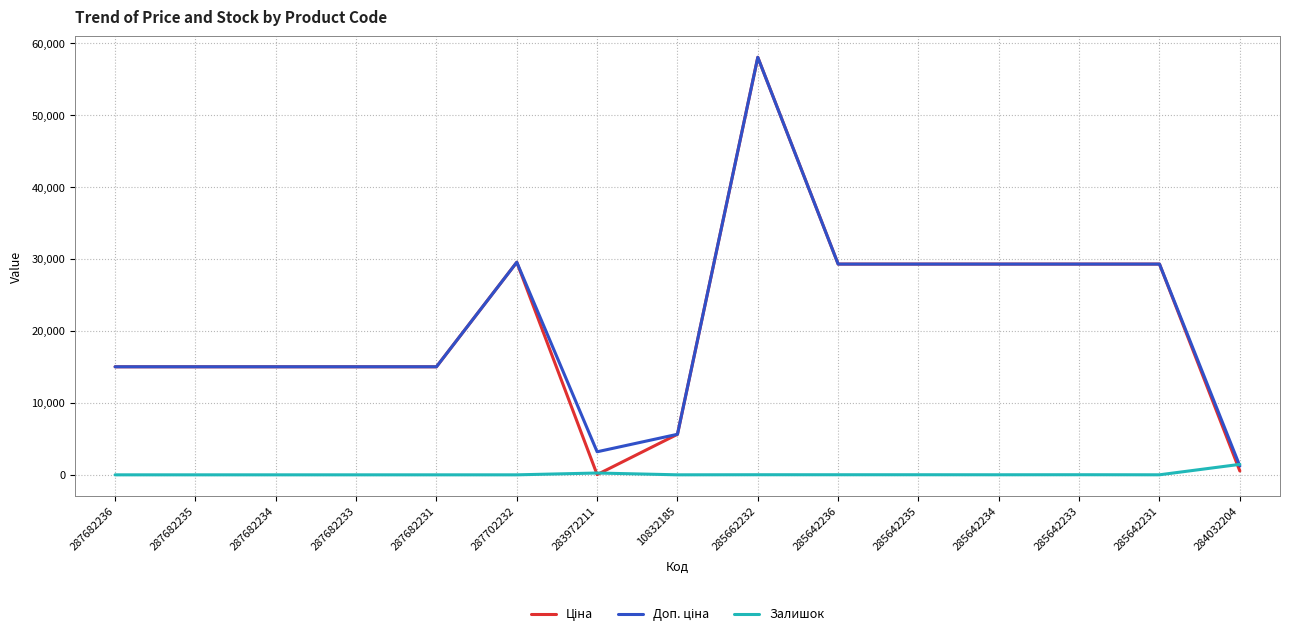

How many distinct data groups are displayed?

3